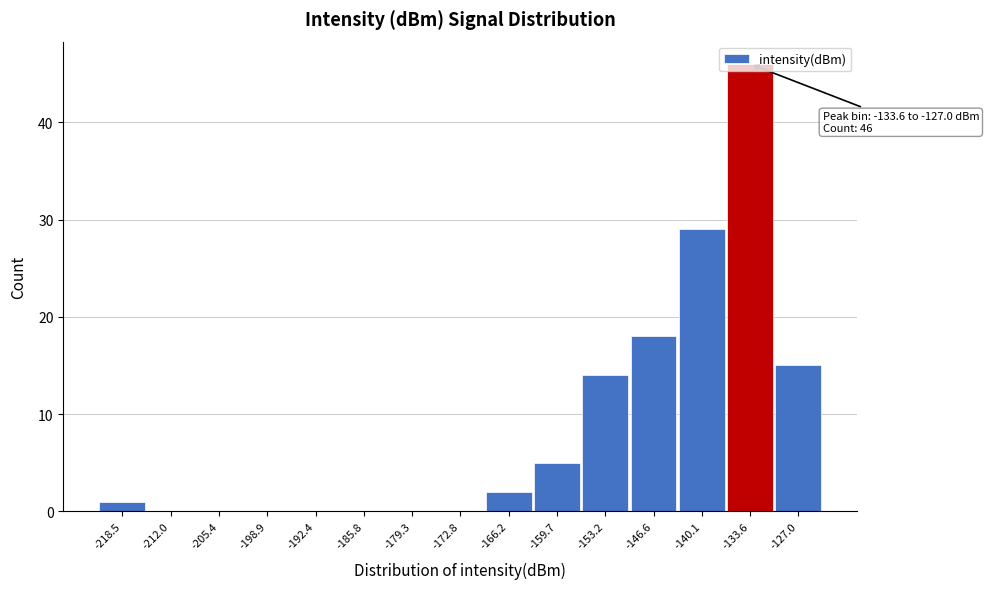

True or false: the data shows 0 at -212.0.

True